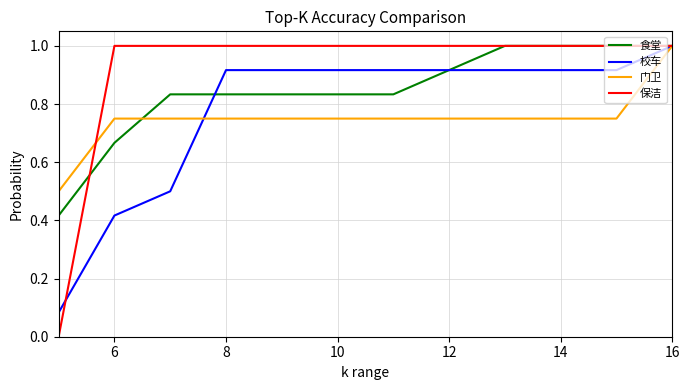

List the series in order of their overall mean, lowest first.

门卫, 校车, 食堂, 保洁